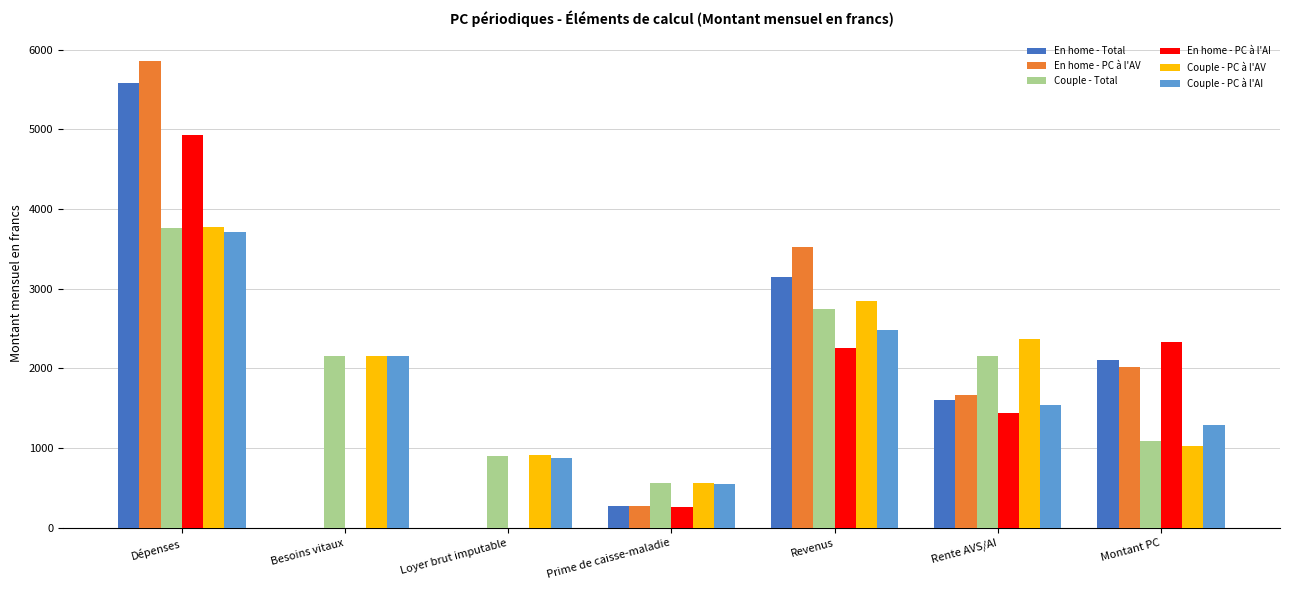

Between Dépenses and Prime de caisse-maladie, which series saw the biggest shift?

En home - PC à l'AV